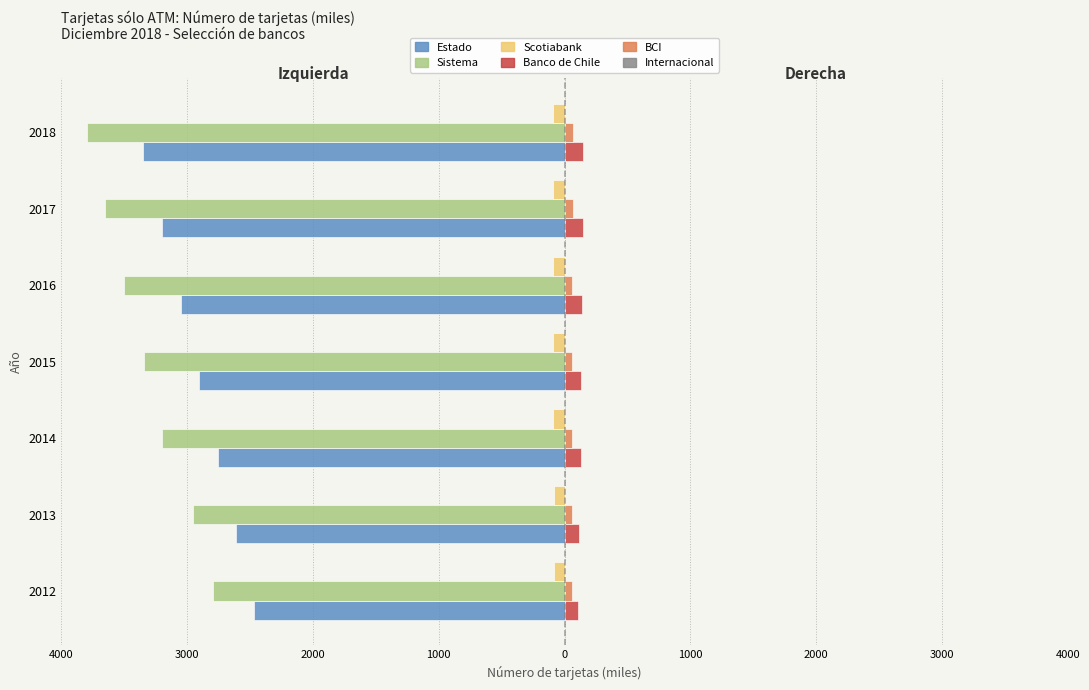

What is the difference between the maximum and minimum values in the Scotiabank series?

7.8